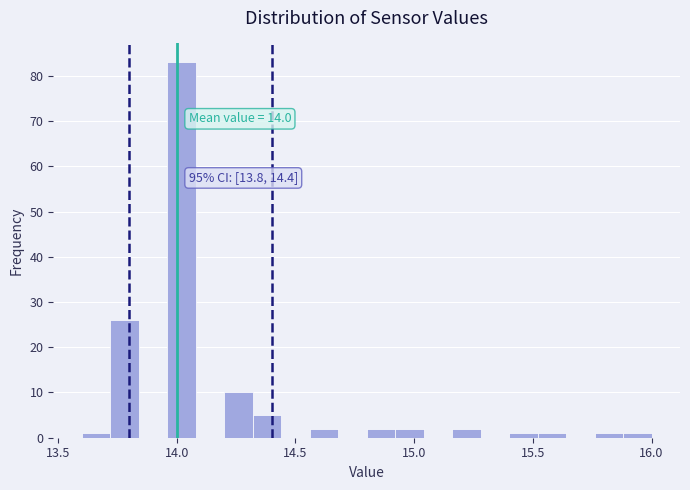

Around what value on the x-axis is the tallest bar? Give the approximate position of its centre, as read against the axis.

14.00